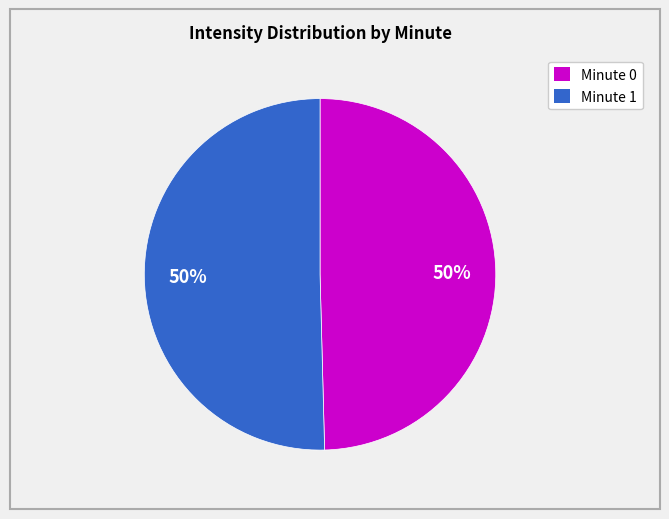

What is the ratio of the value at Minute 1 to the value at Minute 0?

1.0